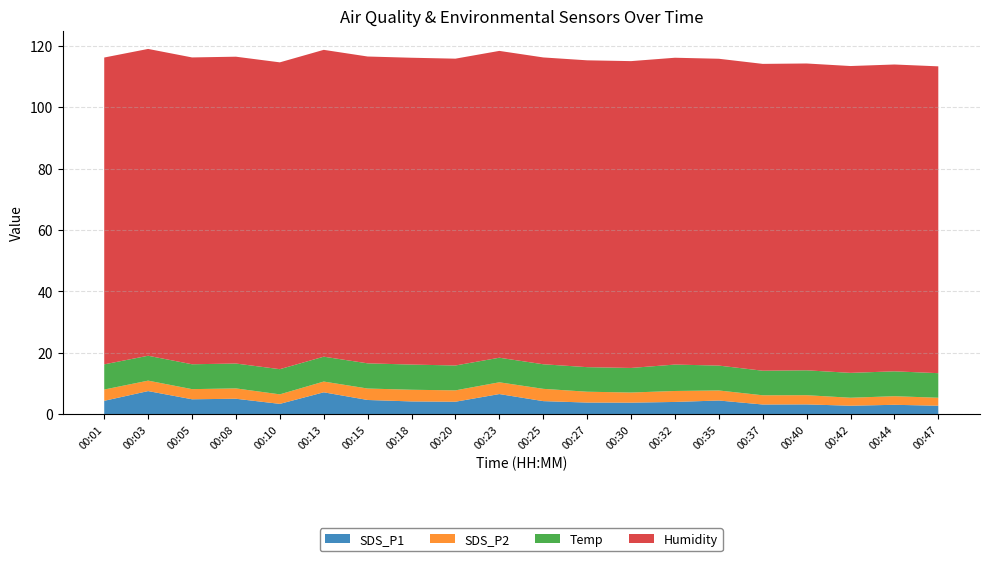

What is the total value across all series at 00:23?

118.3